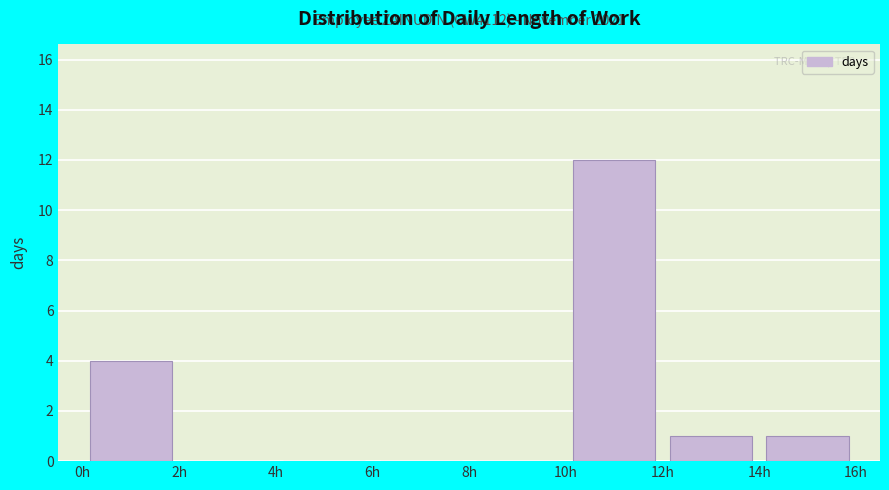

Over which range of the x-axis is the bar tallest?

10 to 12